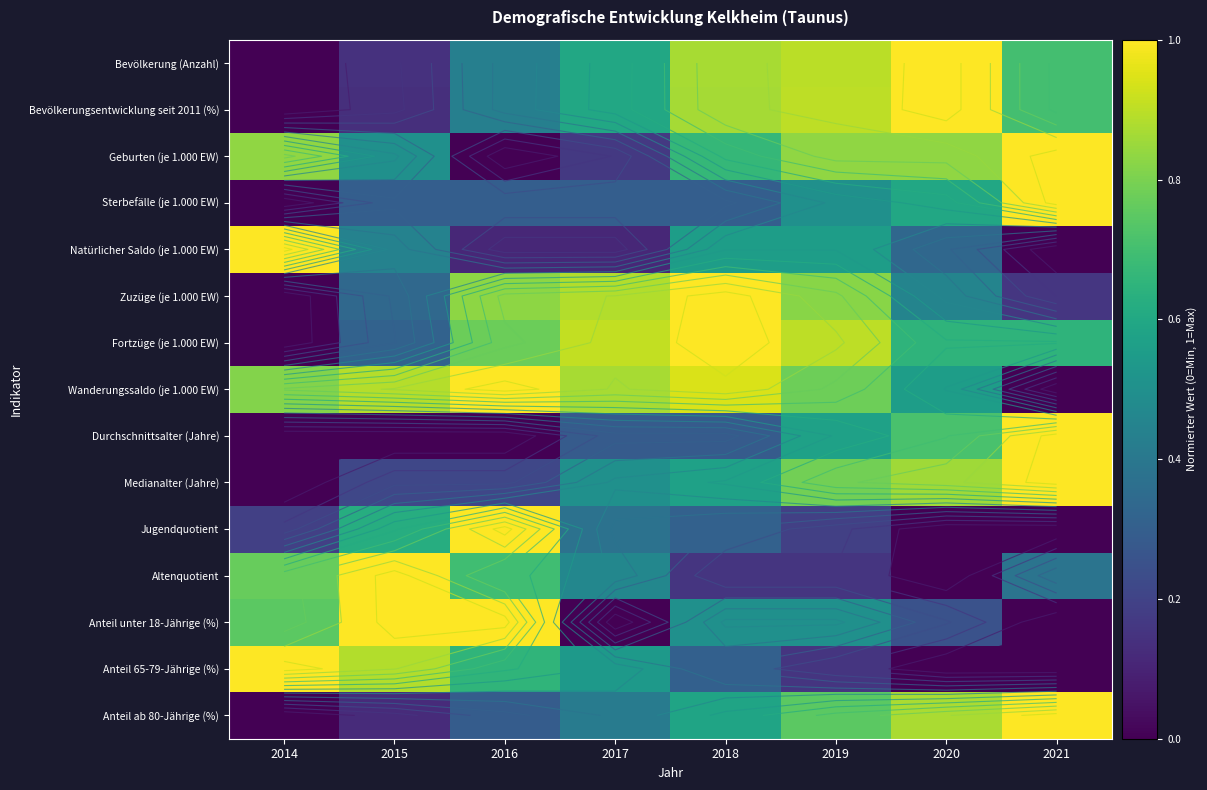

What is the average value of the Anteil unter 18-Jährige (%) series?

0.5